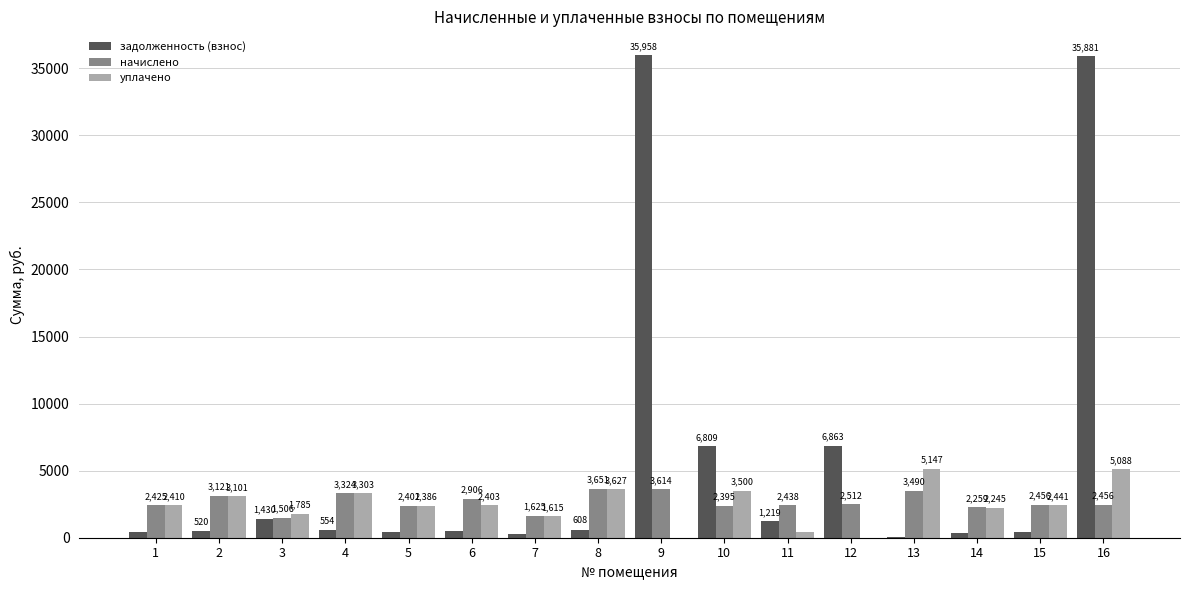

At which label is уплачено closest to 2573?

15